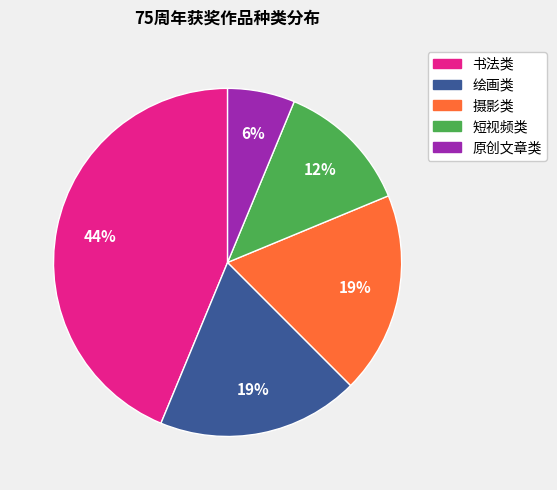

The 绘画类 slice represents 6% of the pie. True or false?

False